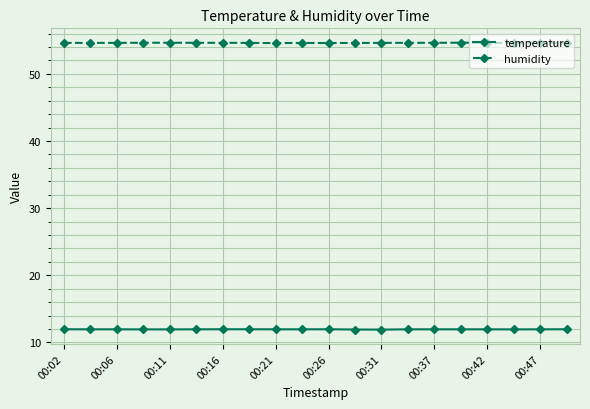

Rank the series by their maximum value, from highest to lowest.

humidity, temperature